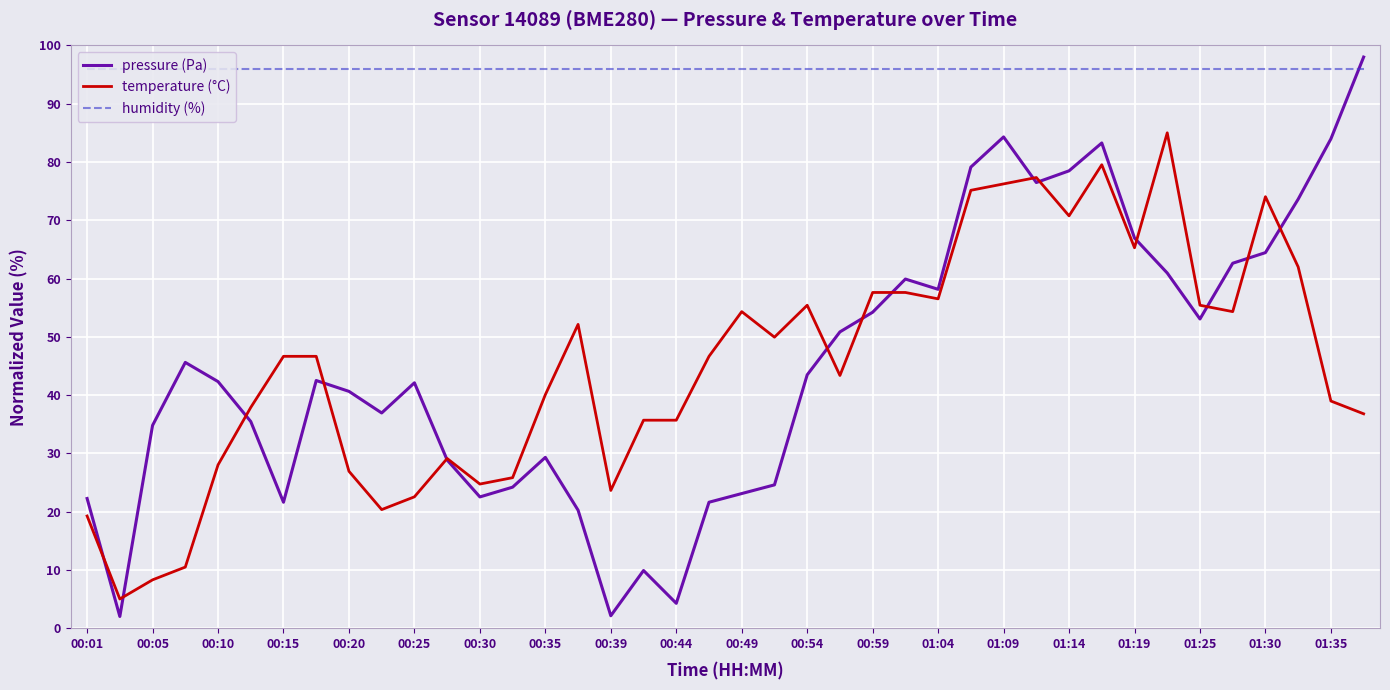

What is the sum of all pressure (Pa) values?

1808.6